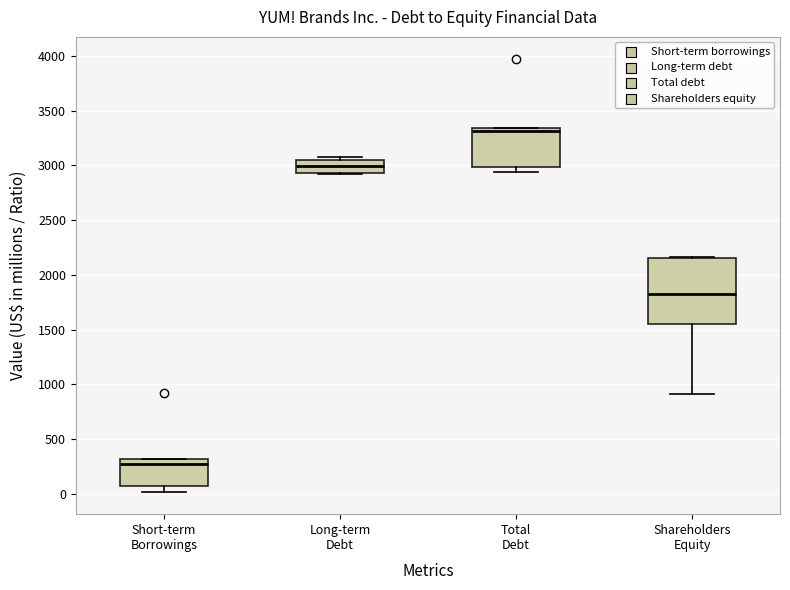

Which box is the tallest, from its lower edge to its upper edge?

Shareholders Equity